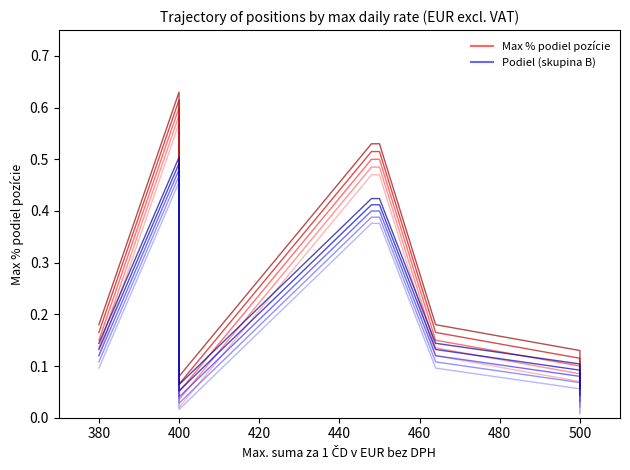

At which category does the chart reach its minimum across all series?

500